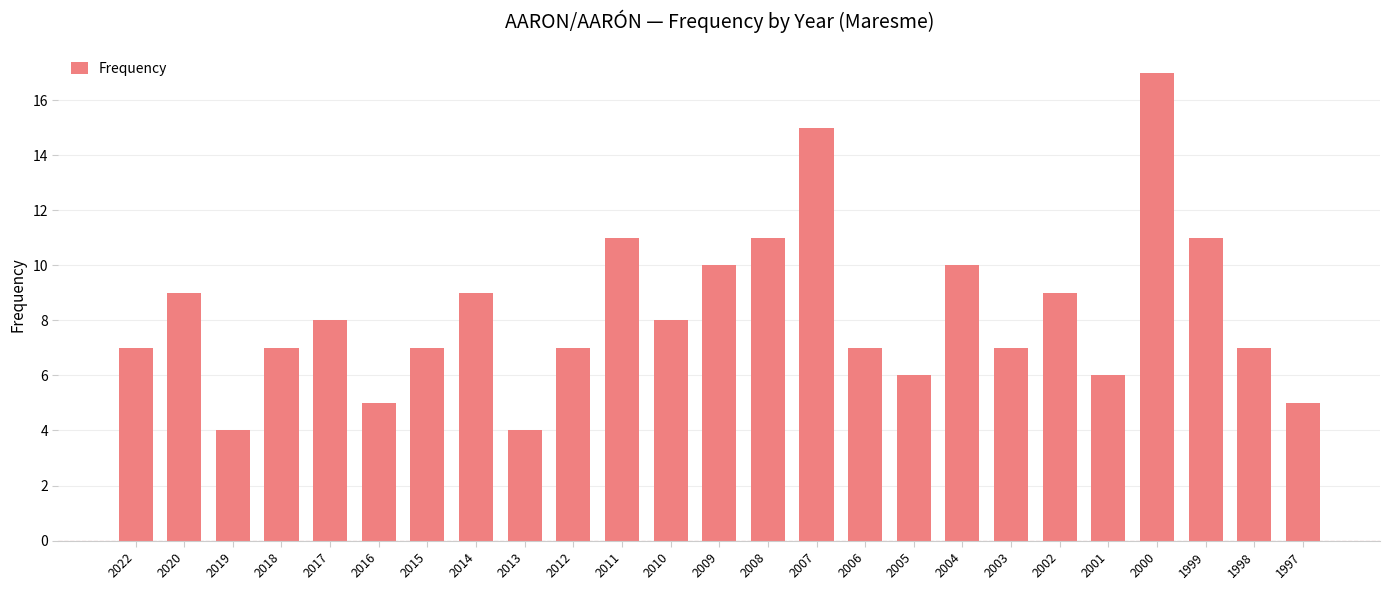

What is the difference between the second highest and minimum values?

11